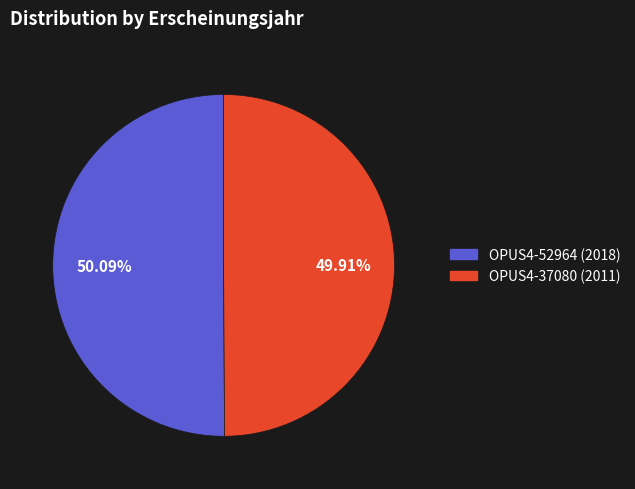

What is the ratio of the value at OPUS4-52964 (2018) to the value at OPUS4-37080 (2011)?

1.0